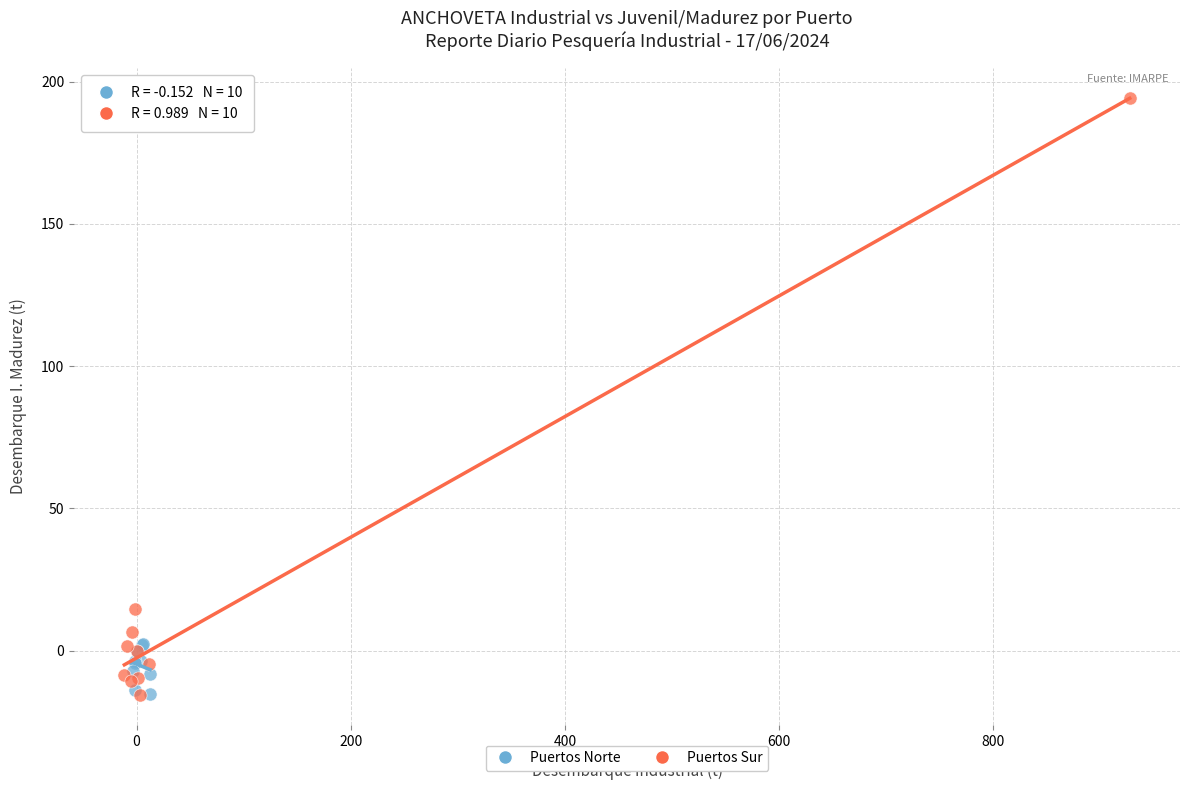

Which series has the largest Y range (max minus min)?

Puertos Sur